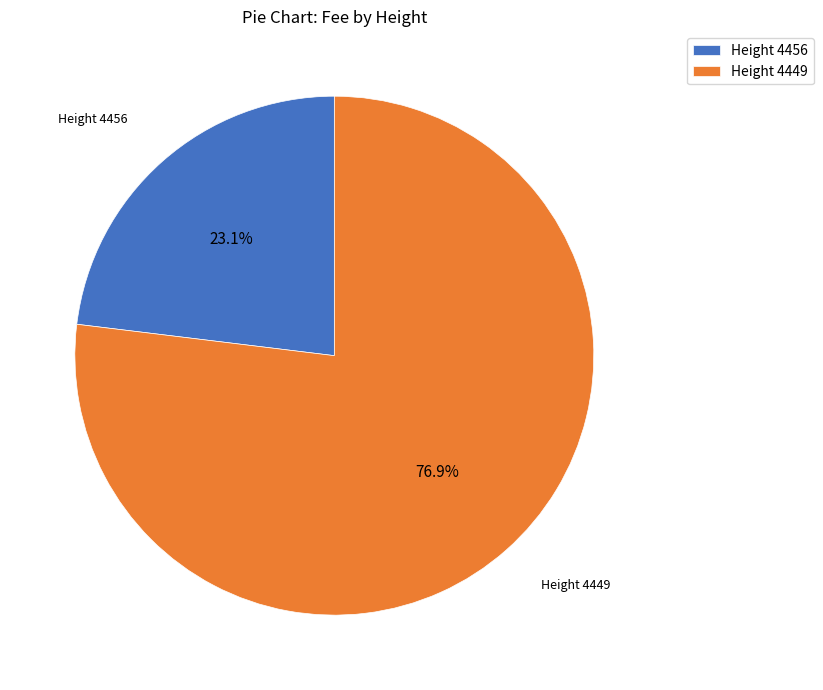

How many segments does this pie chart have?

2